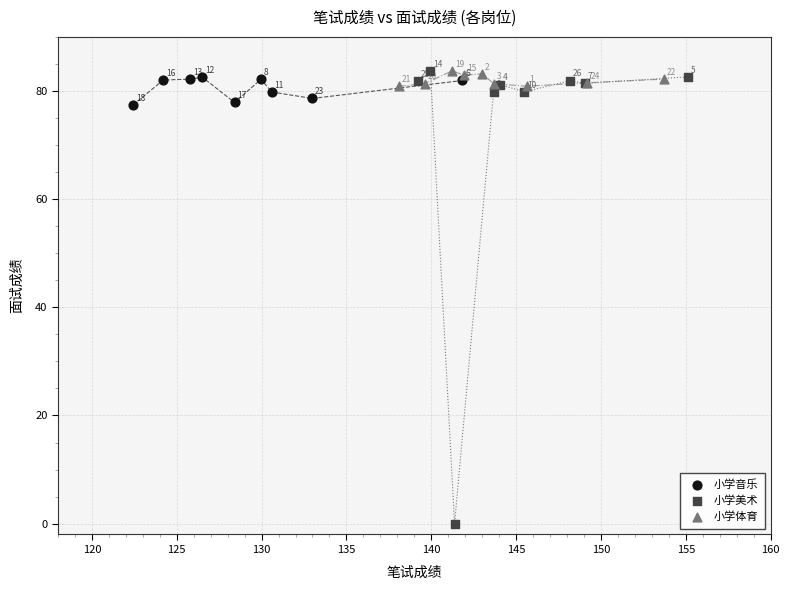

Which series contains the lowest Y value?

小学美术